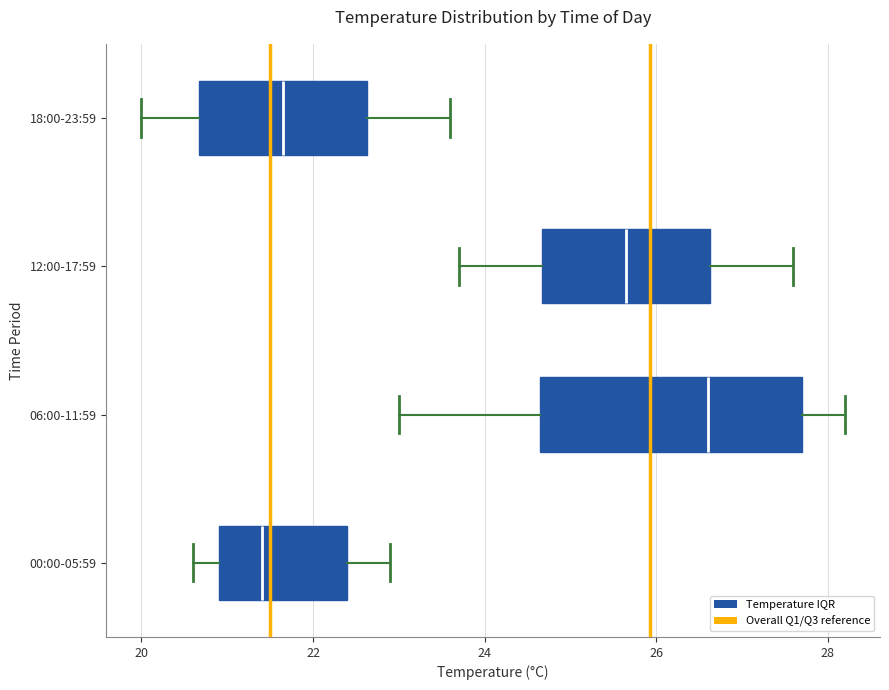

Reading bottom to top, read every box against the x-axis: the position of its median line, the range the box covers, and the ends of its whiskers. The values are not printed on the chart, so give them approximately, as read against the axis.

00:00-05:59: median 21.4, box 21.0 to 22.4, whiskers 20.6 to 23.0
06:00-11:59: median 26.6, box 24.6 to 27.8, whiskers 23.0 to 28.2
12:00-17:59: median 25.6, box 24.6 to 26.6, whiskers 23.8 to 27.6
18:00-23:59: median 21.6, box 20.6 to 22.6, whiskers 20.0 to 23.6